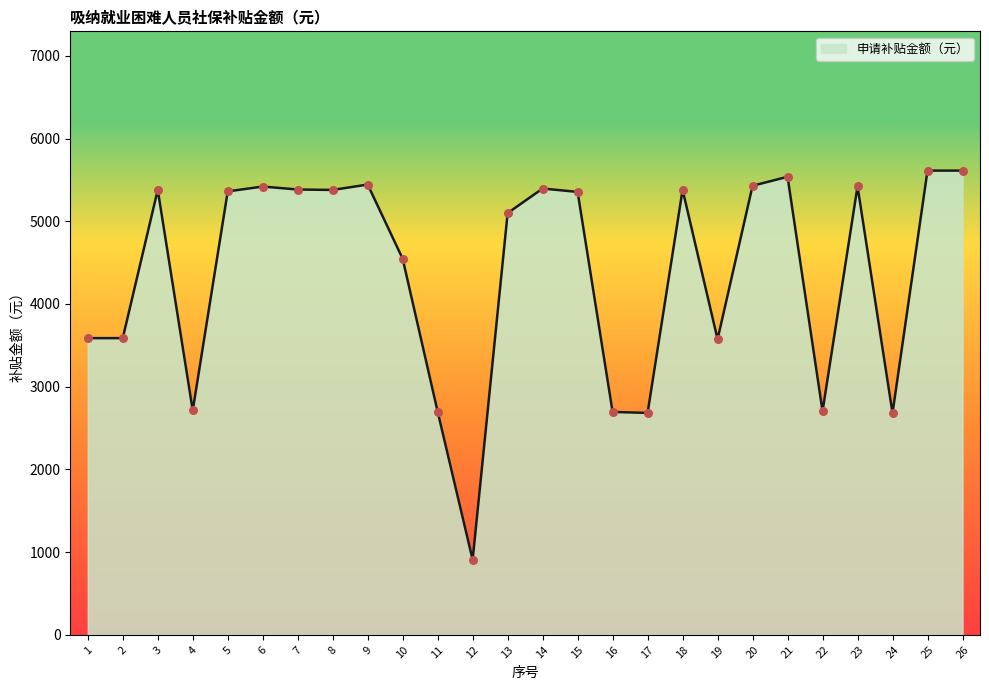

What is the change in value from 5 to 13?

-262.1